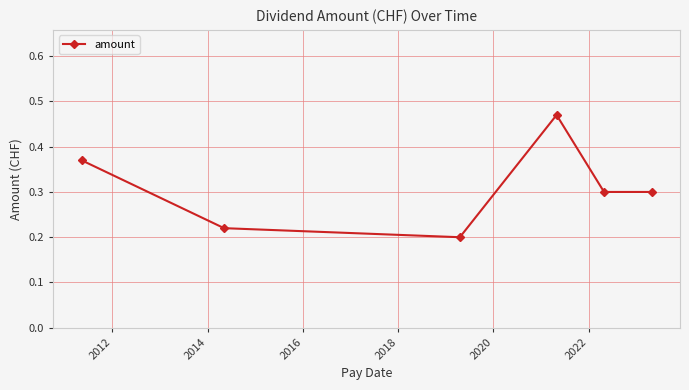

Is this an area chart (filled region under the line)?

No